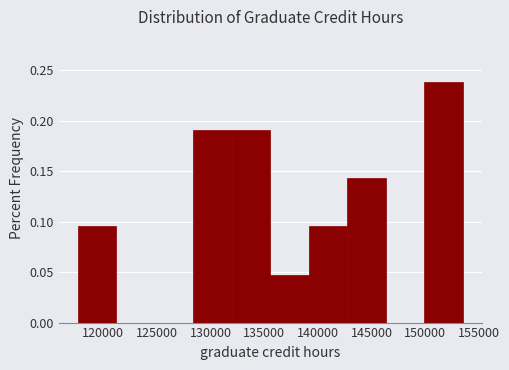

How tall is the bar that spans 128500 to 132000 on the x-axis? Neither the bar edges nor the heights are printed on the chart, so give them approximately, as read against the axes.

0.190